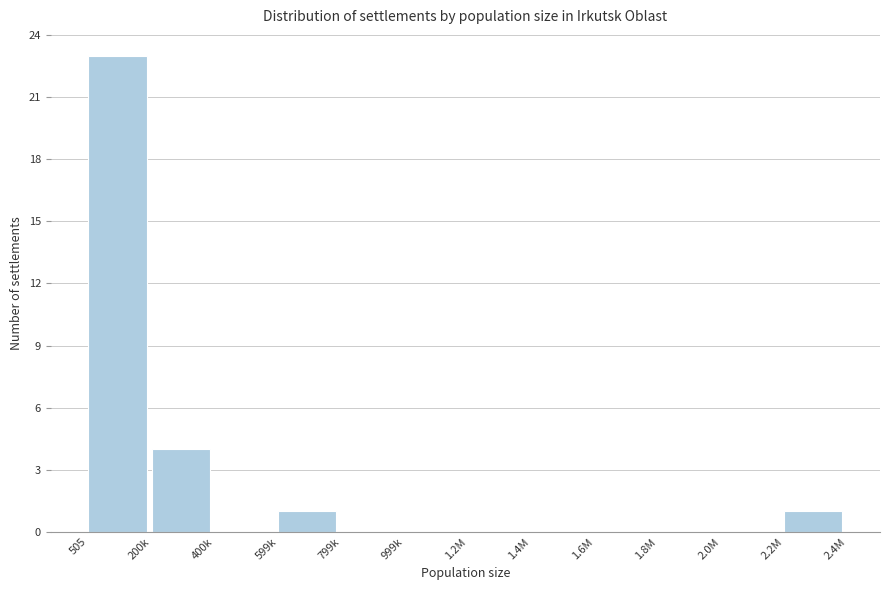

Reading right to left, list all the values displayed in this chart.

2.2M=1	2.0M=0	1.8M=0	1.6M=0	1.4M=0	1.2M=0	999k=0	799k=0	599k=1	400k=0	200k=4	505=23